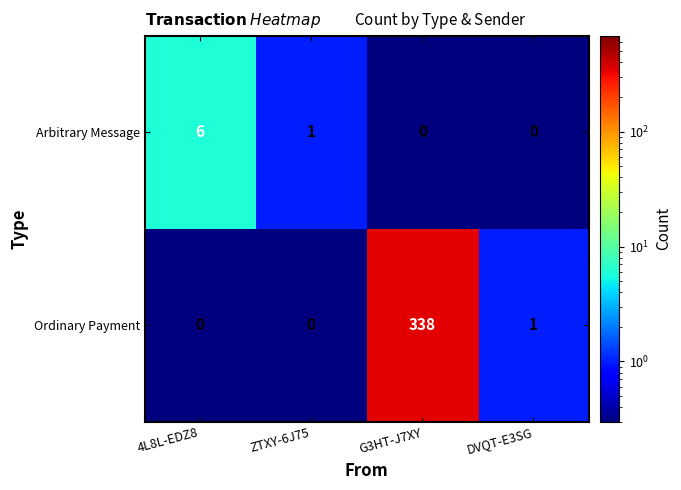

Reading left to right, list all the values displayed in this chart.

Arbitrary Message: 6	1	0	0
Ordinary Payment: 0	0	338	1